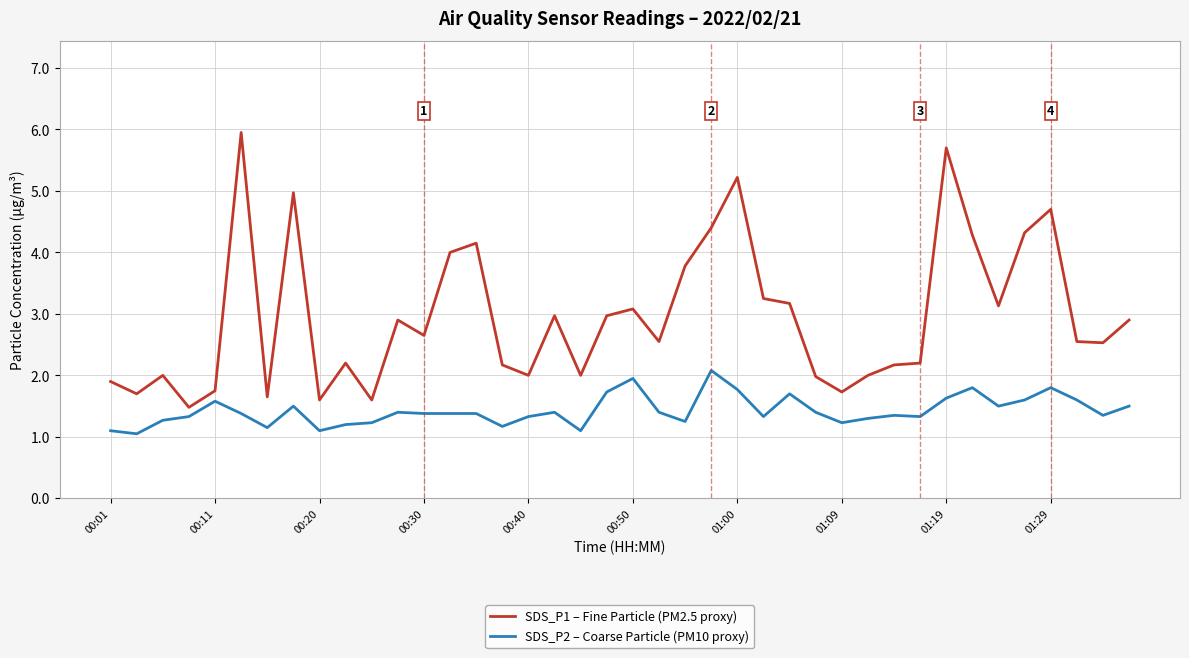

What is the minimum value shown in the chart?

1.1